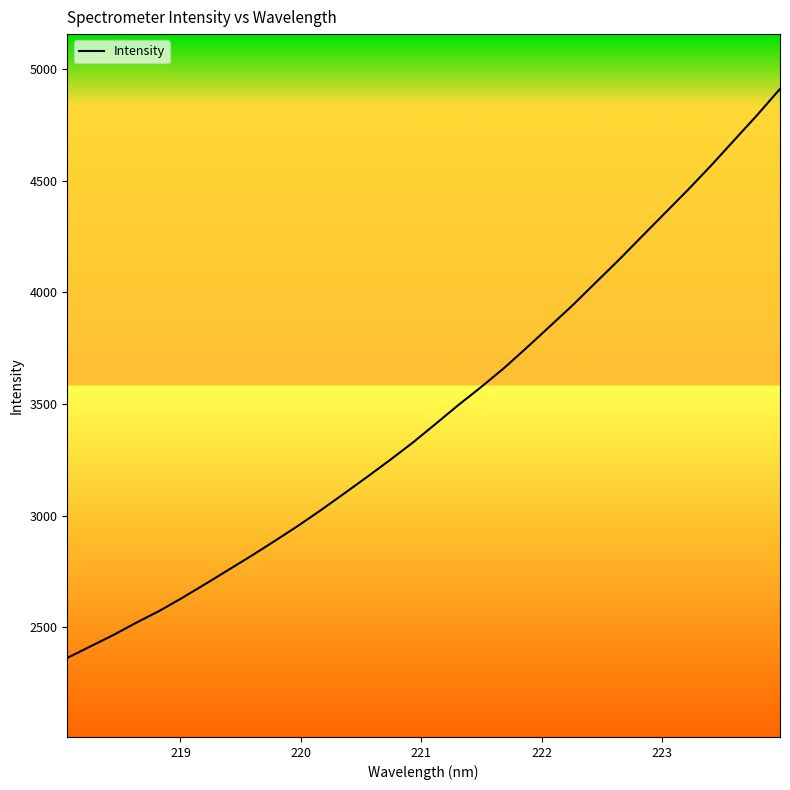

What is the difference between the maximum and minimum values?

2549.2